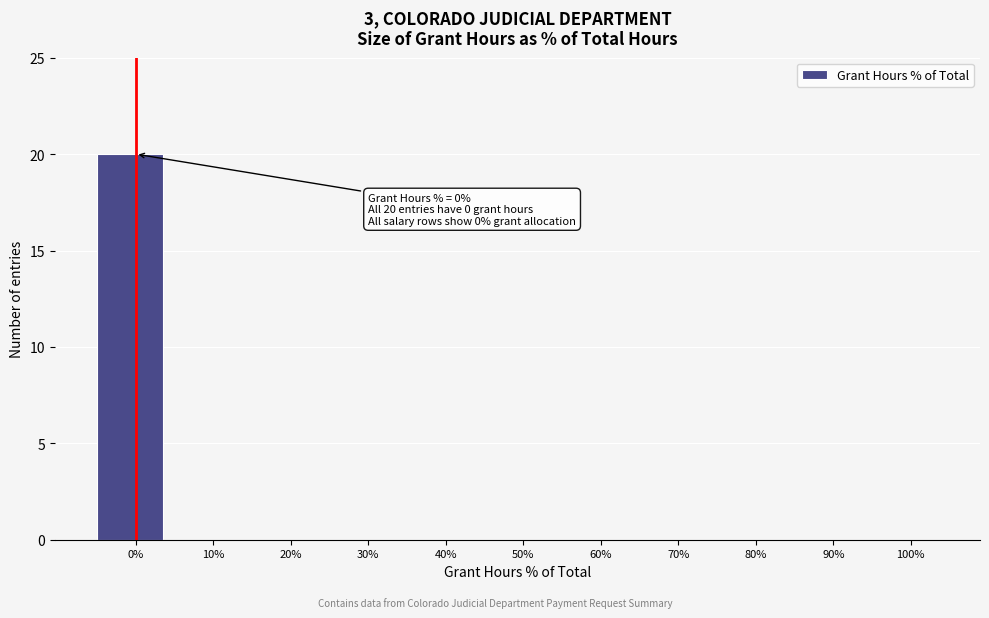

Which range on the x-axis has the tallest bar?

-5 to 5